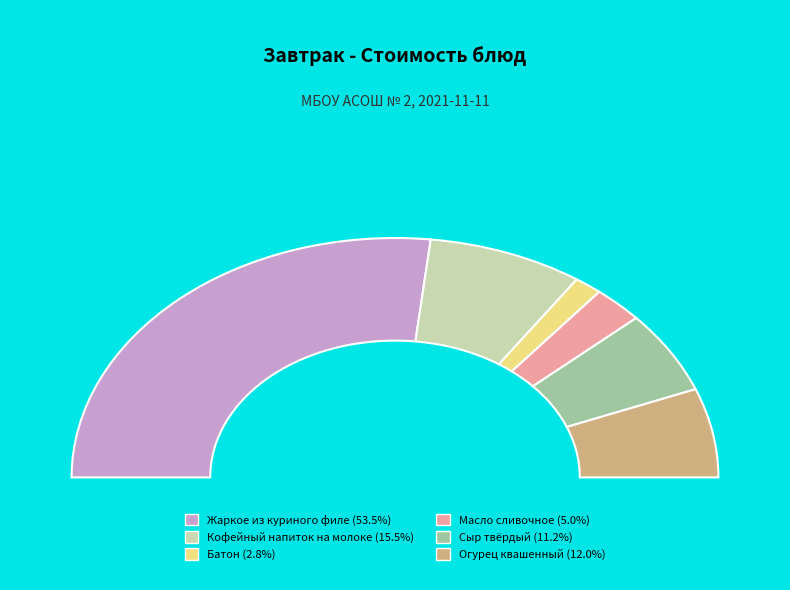

What is the ratio of the value at Кофейный напиток на молоке to the value at Сыр твёрдый?

1.4